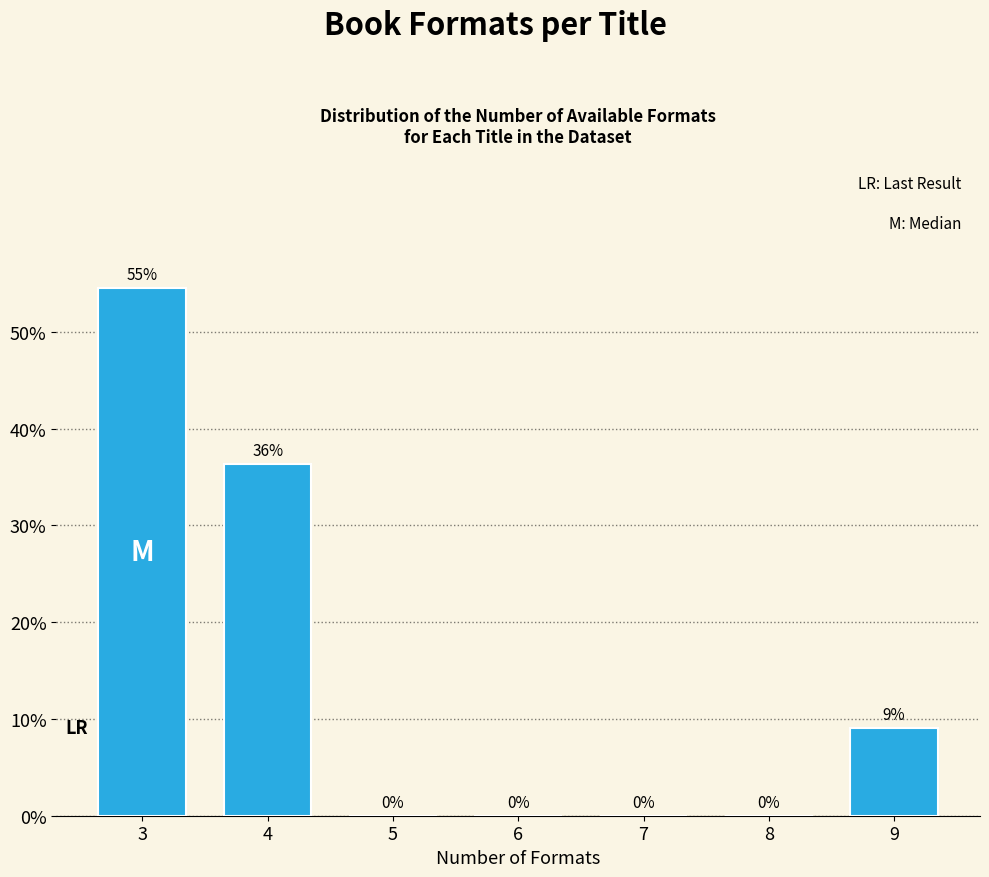

Which has a higher value, 9 or 5?

9